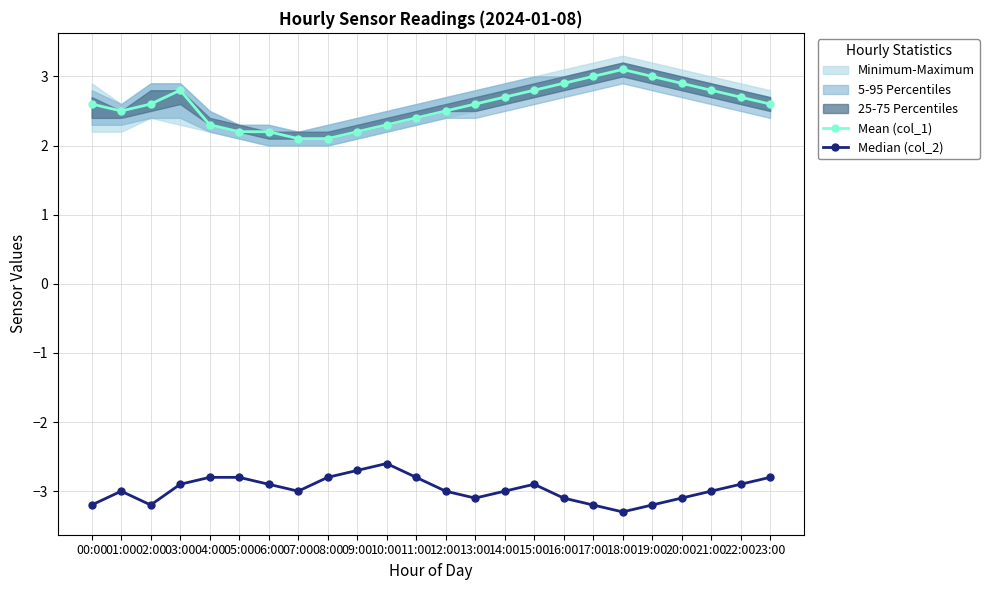

Is the value of Mean (col_1) at 22:00 greater than the value of Median (col_2) at 21:00?

Yes